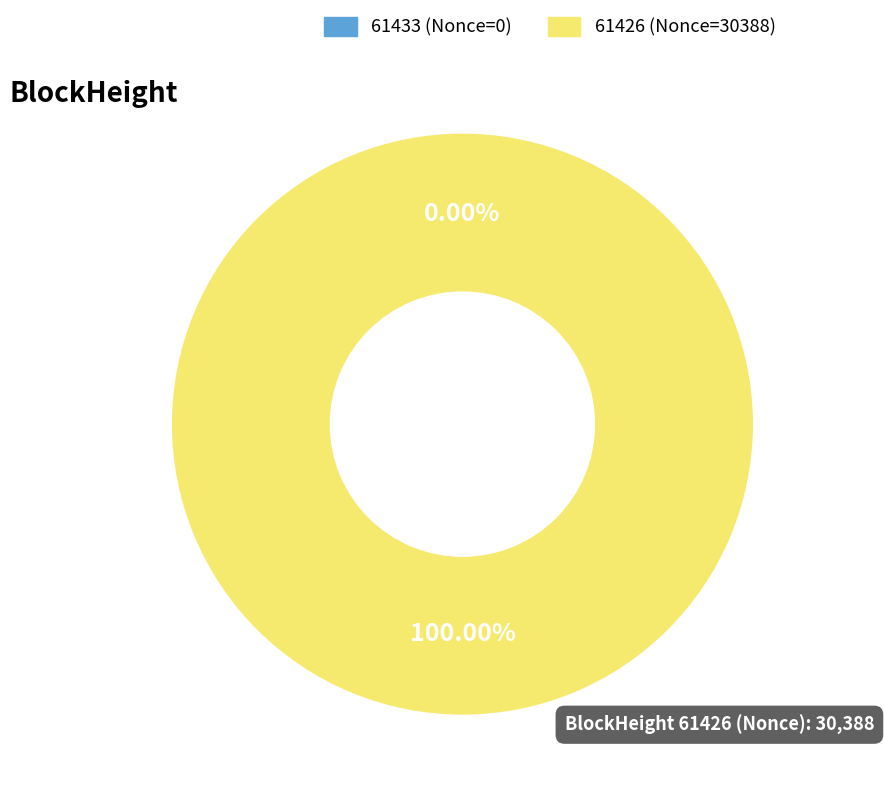

Which category accounts for the majority?

61426